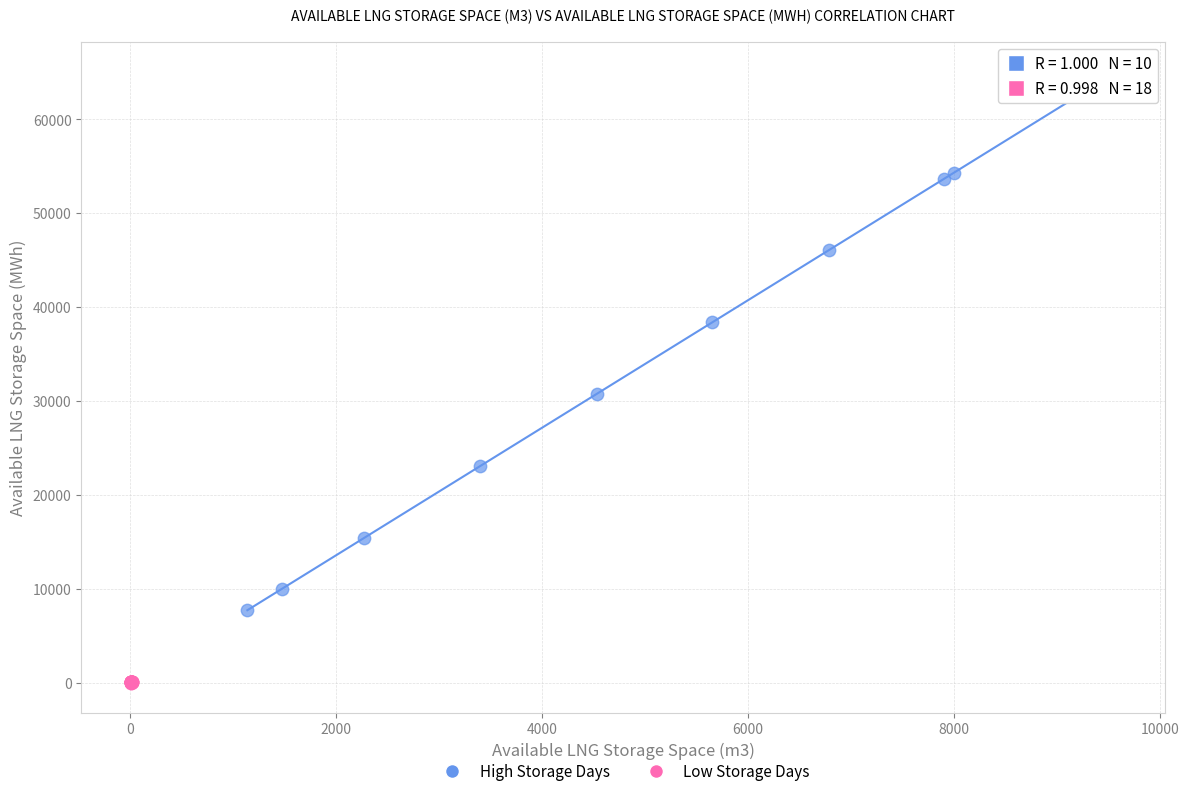

Which series reaches the minimum Y coordinate?

Low Storage Days